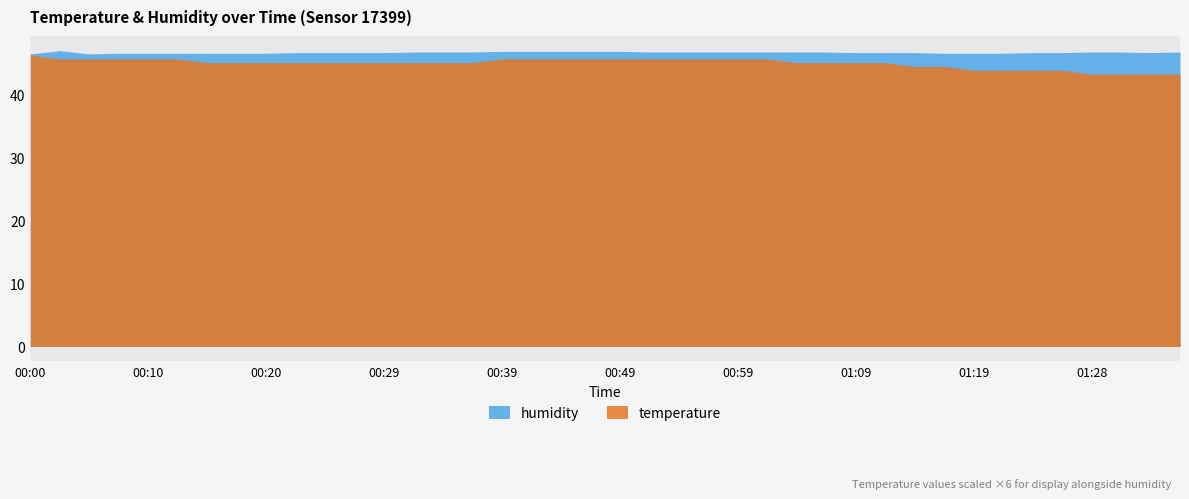

In humidity, how many points are lower than both neighbors (excluding endpoints)?

2